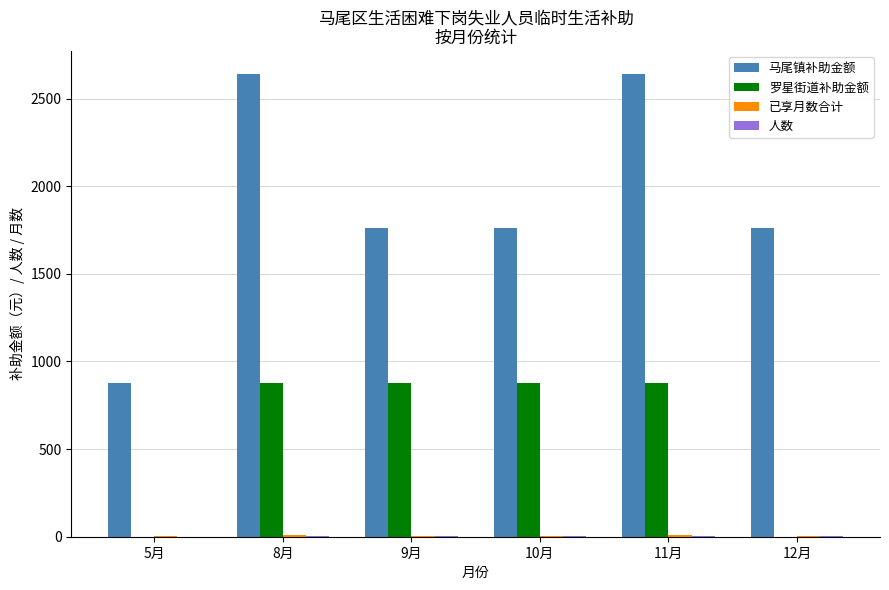

Count the 罗星街道补助金额 values in the range 0 to 880.

6